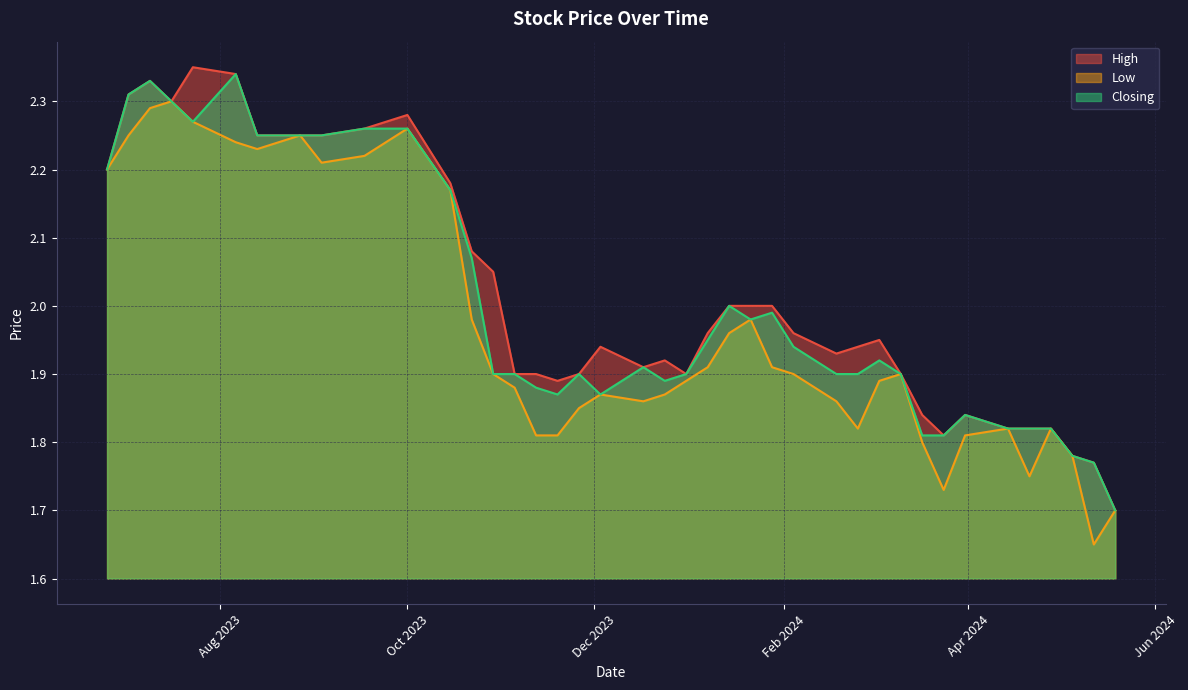

True or false: Low and Closing intersect in this chart.

False